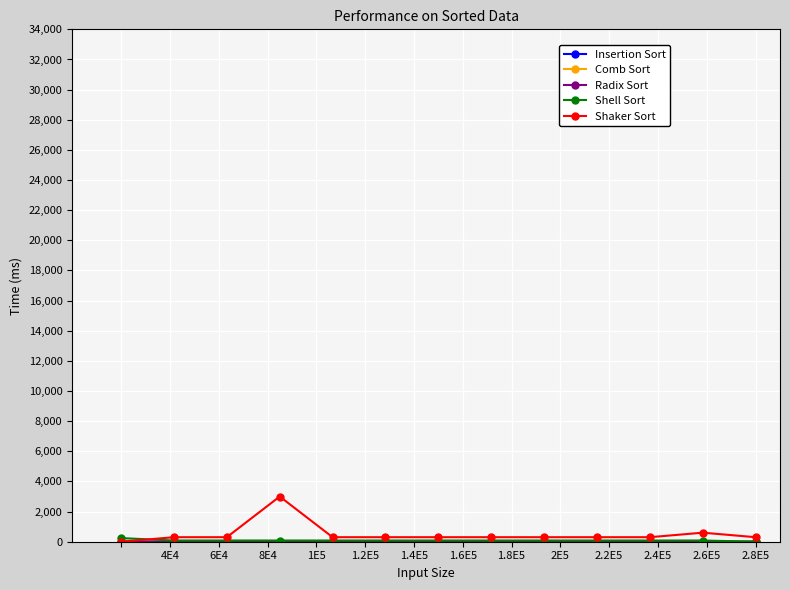

What is the maximum value shown in the chart?

3000